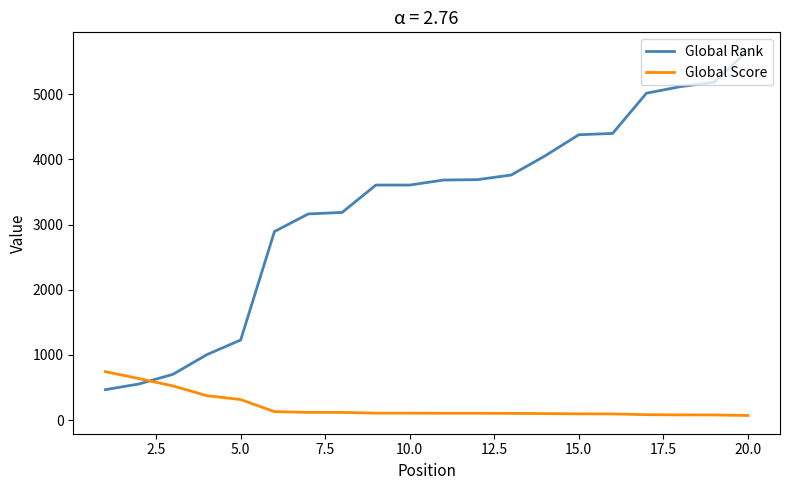

Which series has the widest spread of values?

Global Rank